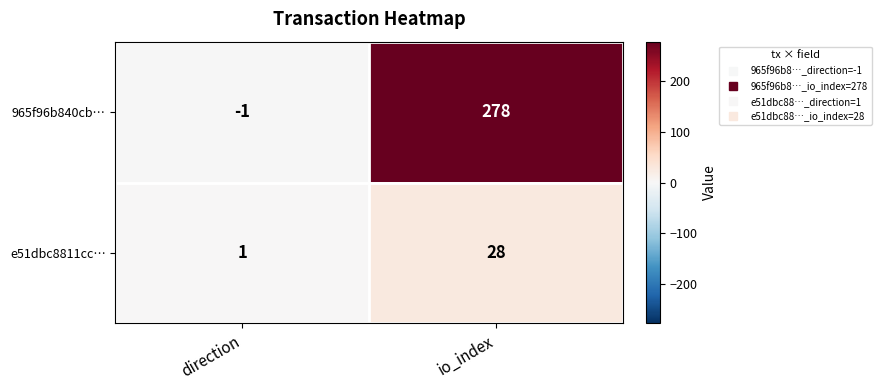

List the series in order of their overall mean, lowest first.

e51dbc8811cc…, 965f96b840cb…